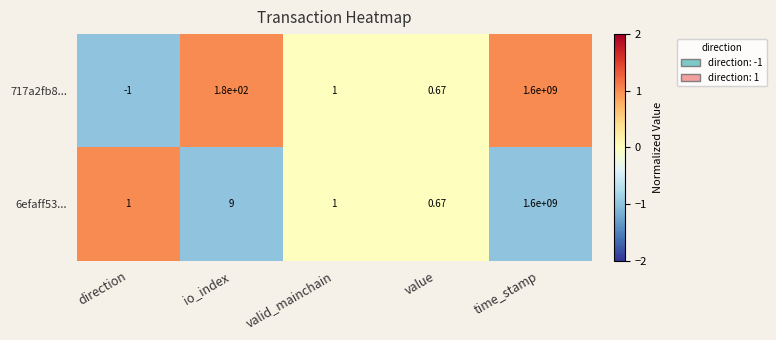

Rank the series by their average value, from lowest to highest.

6efaff53..., 717a2fb8...